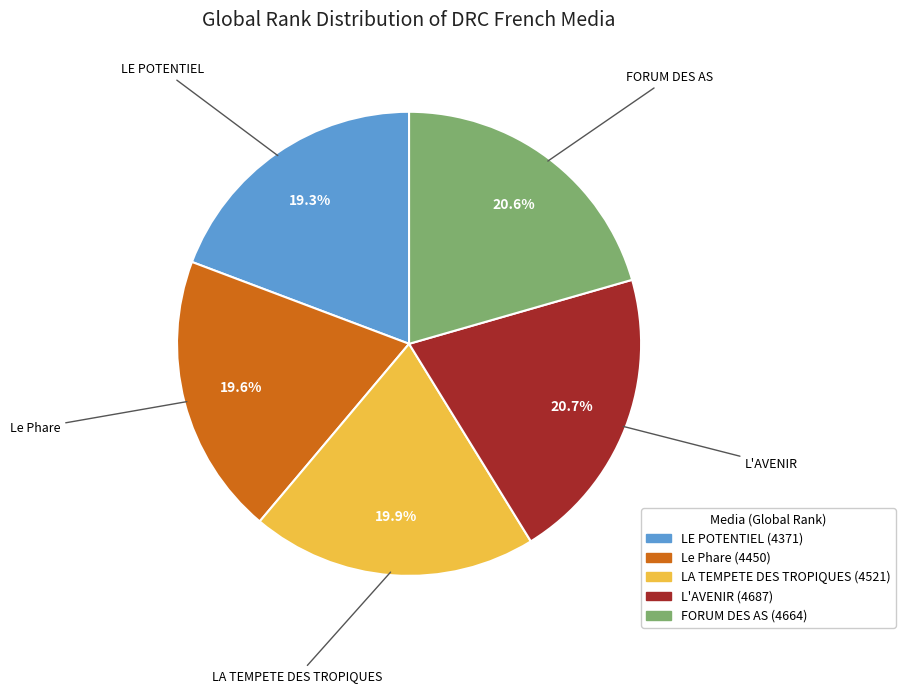

To the nearest percent, what is the combined percentage of LE POTENTIEL and FORUM DES AS?

40%